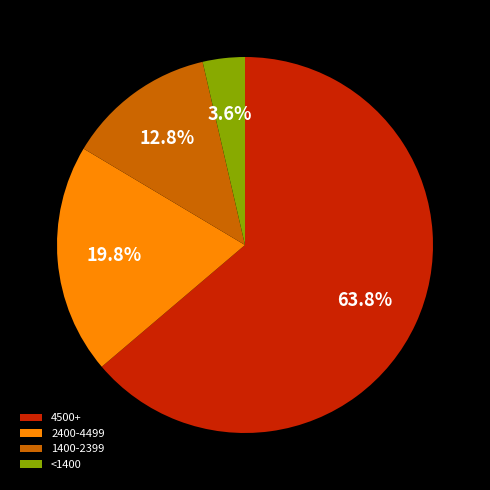

Is there any slice that represents more than half of the pie?

Yes